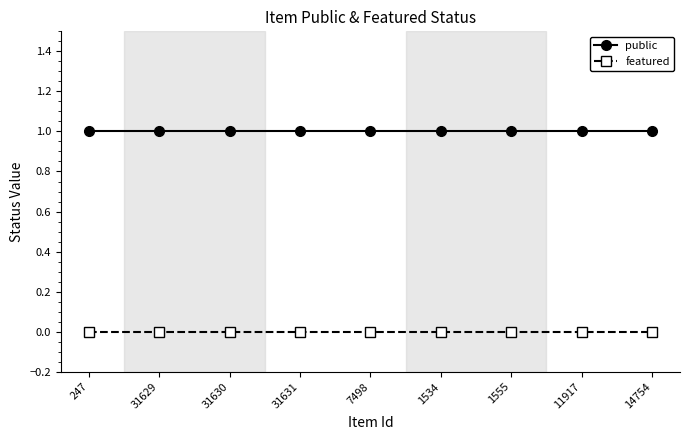

How many lines are shown in the chart?

2